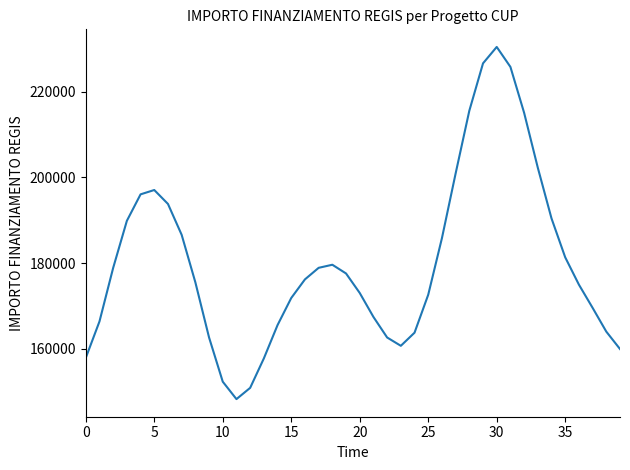

What is the difference between the maximum and minimum values?

82142.8